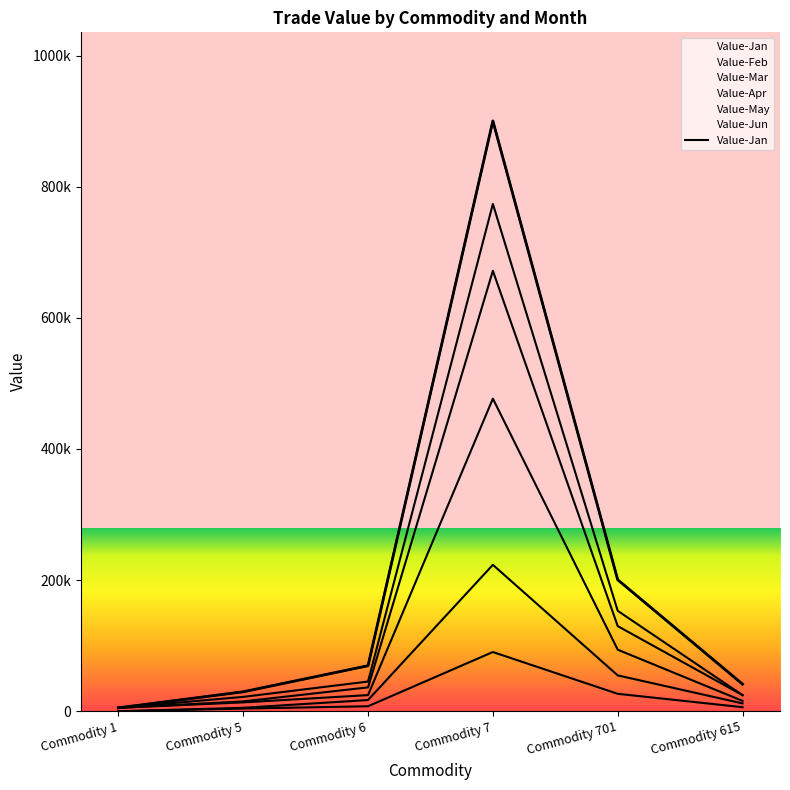

At which category is the sum across all series the highest?

Commodity 7